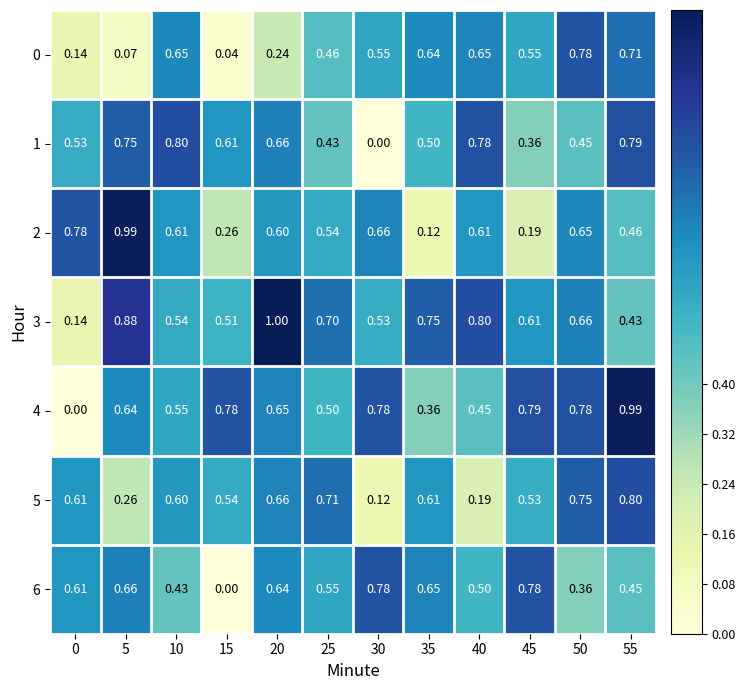

How many values in 6 are above zero?

11